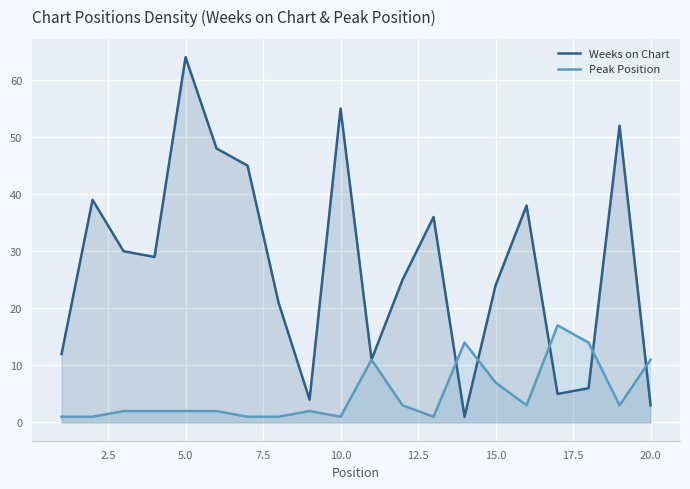

Reading left to right, list all the values displayed in this chart.

Weeks on Chart: 12	39	30	29	64	48	45	21	4	55	11	25	36	1	24	38	5	6	52	3
Peak Position: 1	1	2	2	2	2	1	1	2	1	11	3	1	14	7	3	17	14	3	11